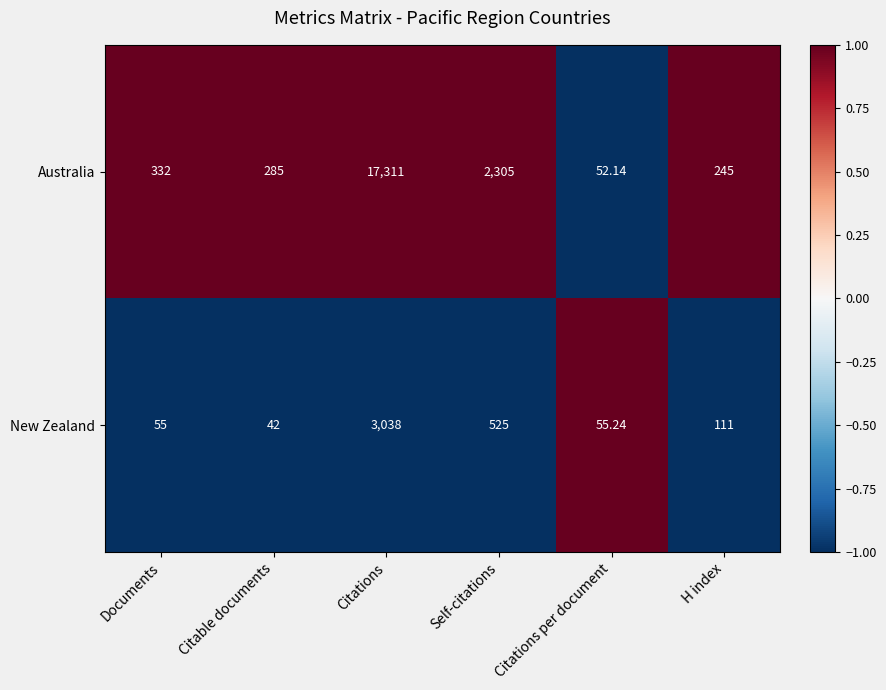

At Citations per document, list the series in order from largest to smallest.

New Zealand, Australia